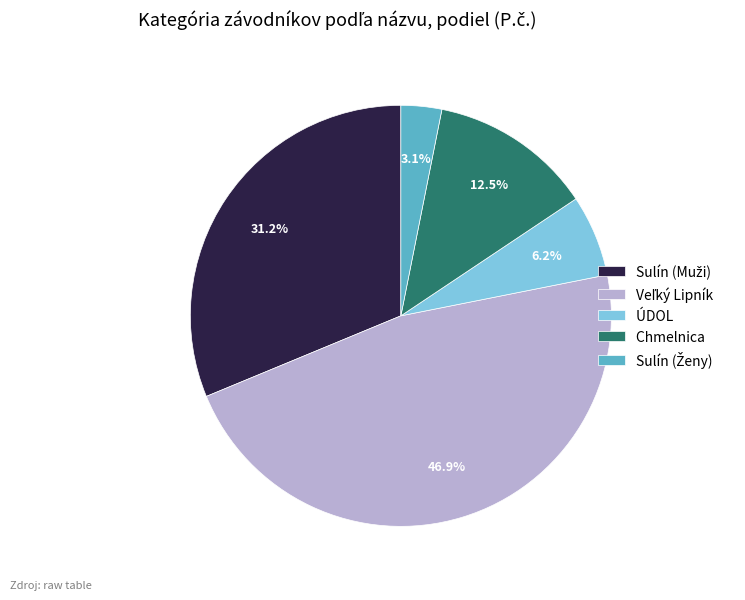

Is there a majority slice in this chart?

No